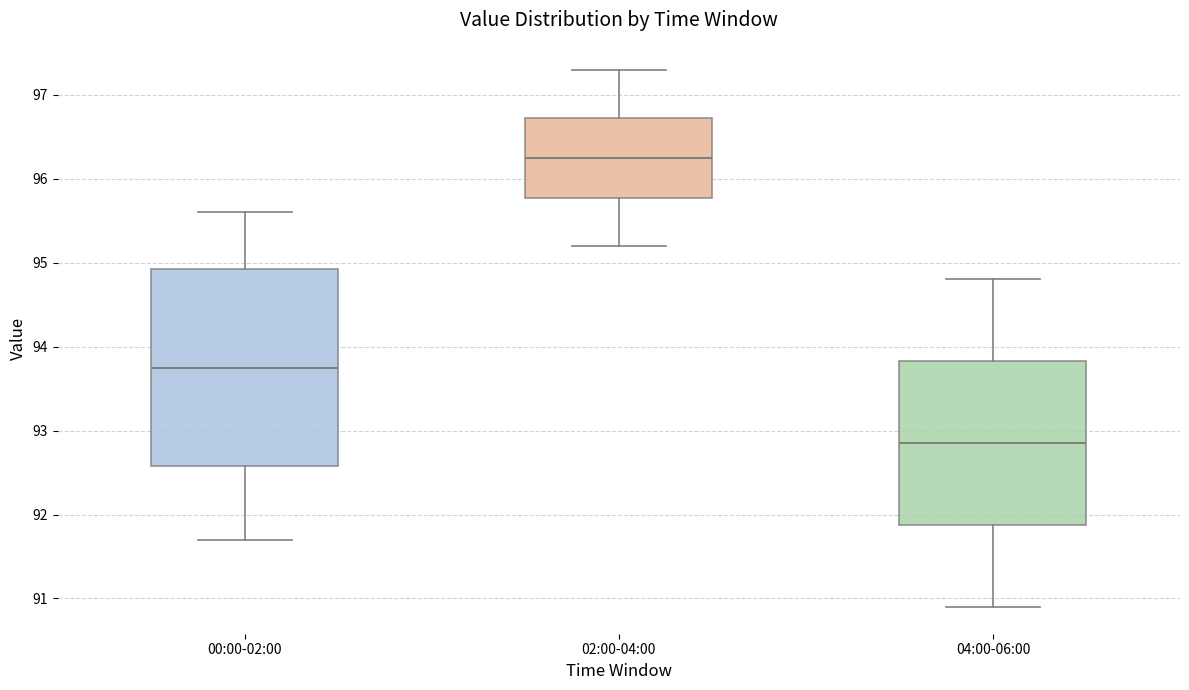

Where is the lower edge of the box for 02:00-04:00 on the y-axis? The values are not printed on the chart, so give them approximately, as read against the axis.

95.8